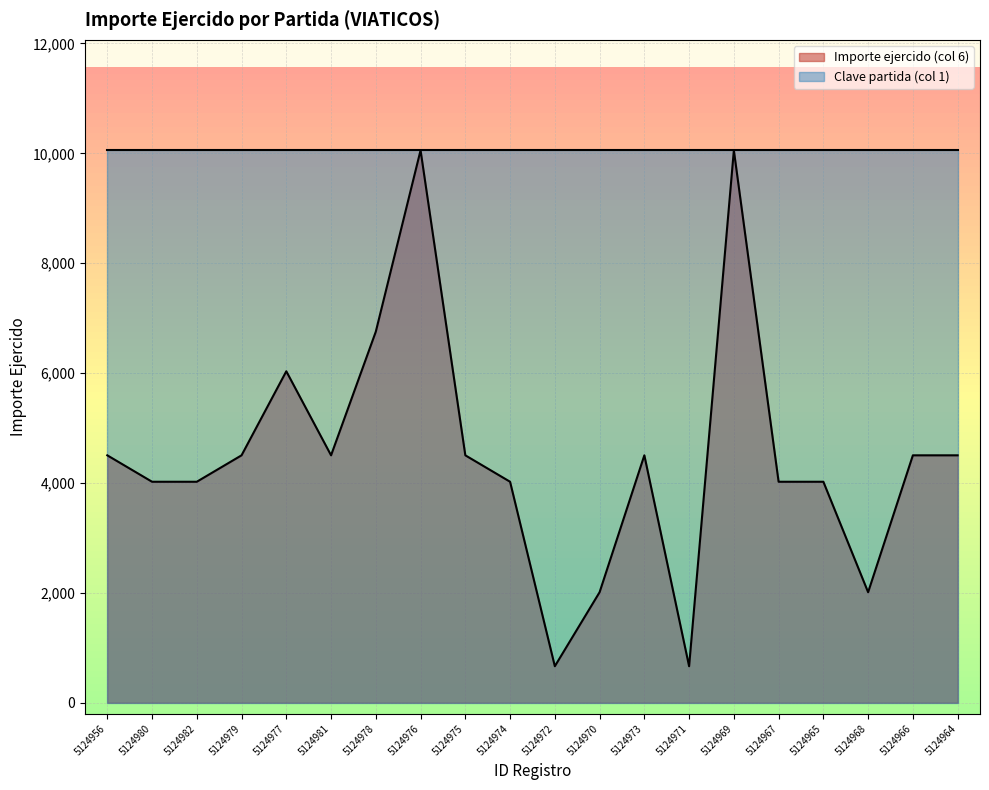

What is the change in value from 5124976 to 5124973?

-5551.9